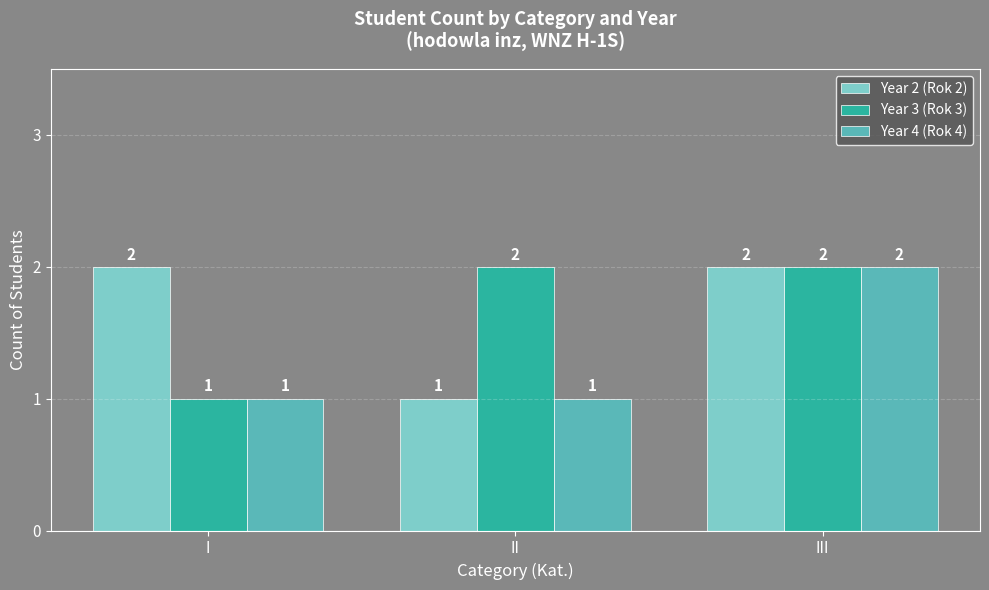

Are the bars horizontal?

No